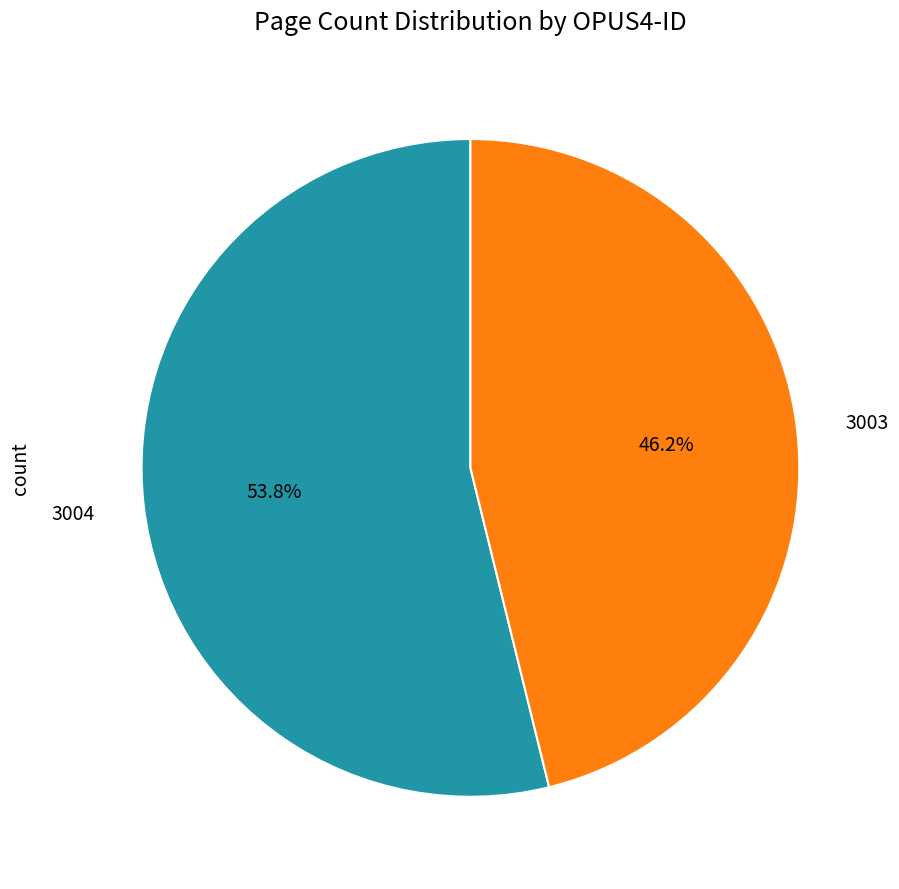

The 3004 slice represents 54% of the pie. True or false?

True